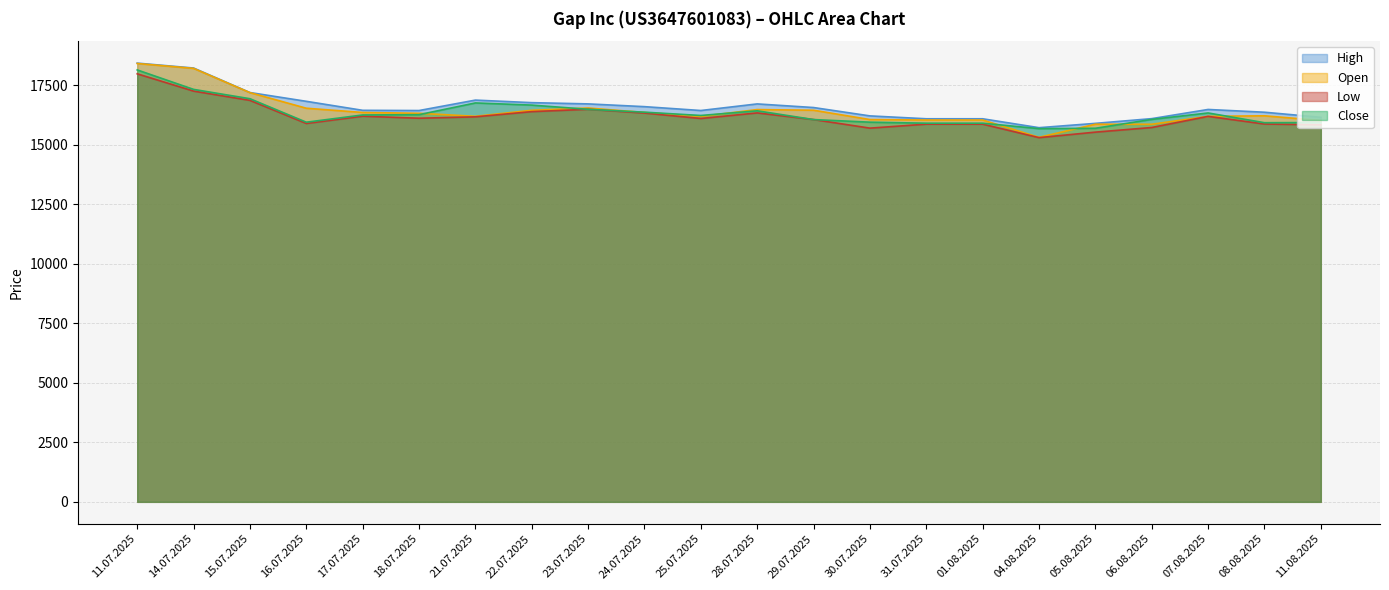

What is the difference between the maximum and minimum values in the Low series?

2680